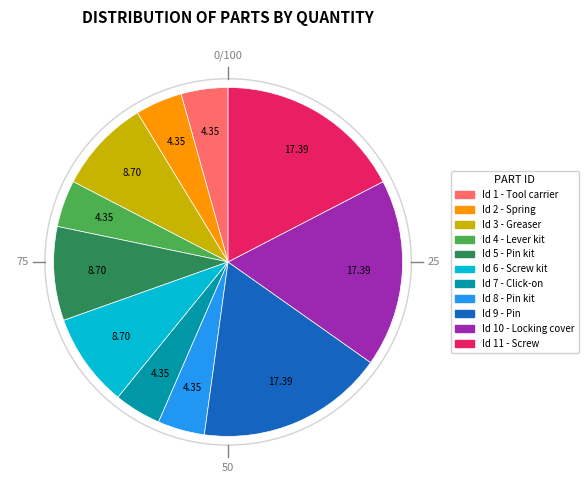

Does any single category account for the majority?

No